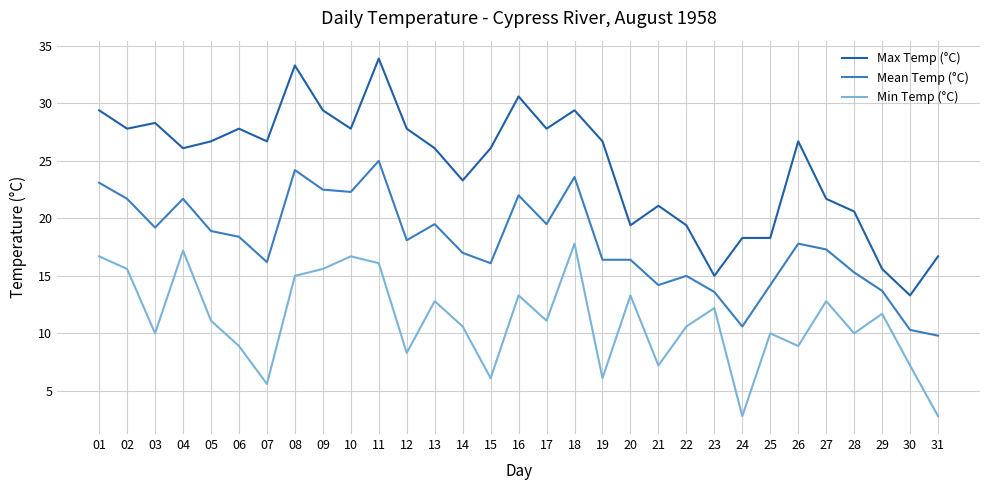

The value of Mean Temp (°C) at 08 is 24.2. True or false?

True